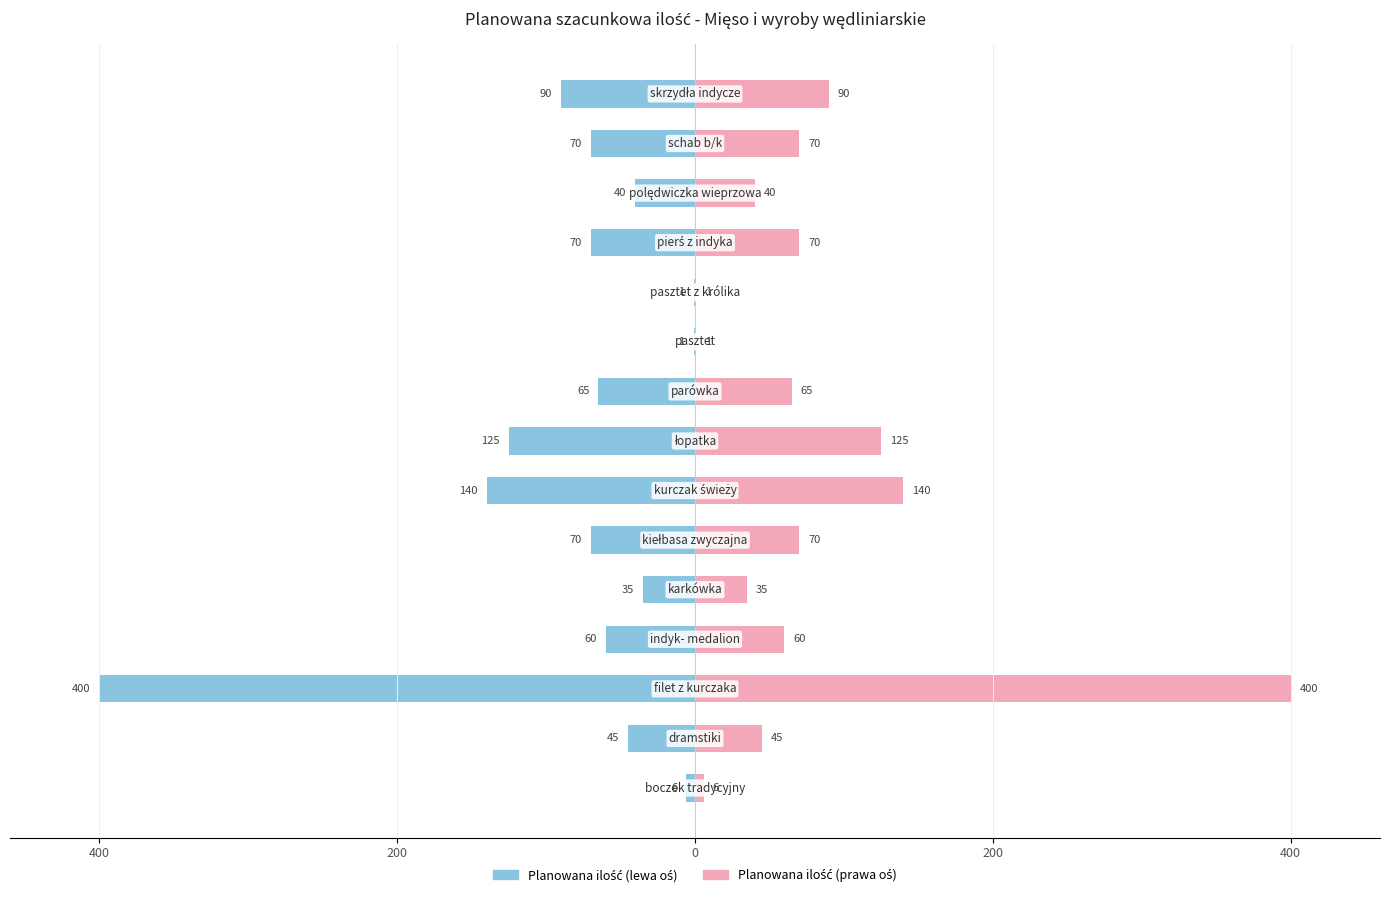

Reading left to right, list all the values displayed in this chart.

Planowana ilość (lewa oś): -6	-45	-400	-60	-35	-70	-140	-125	-65	-1	-1	-70	-40	-70	-90
Planowana ilość (prawa oś): 6	45	400	60	35	70	140	125	65	1	1	70	40	70	90